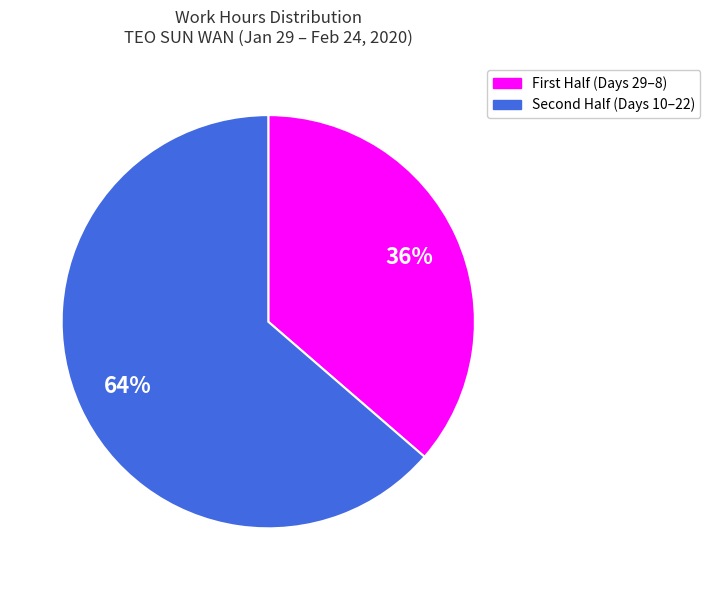

Does any single category account for the majority?

Yes